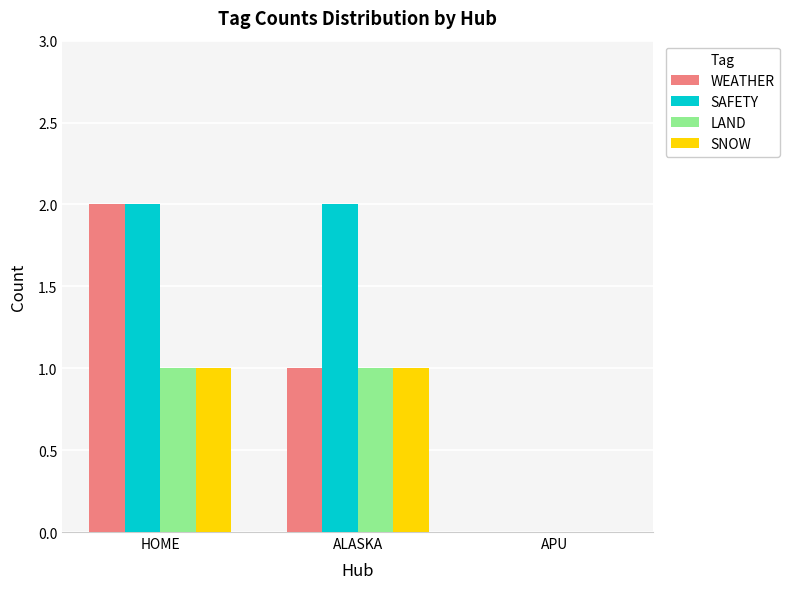

How many values in LAND are above zero?

2